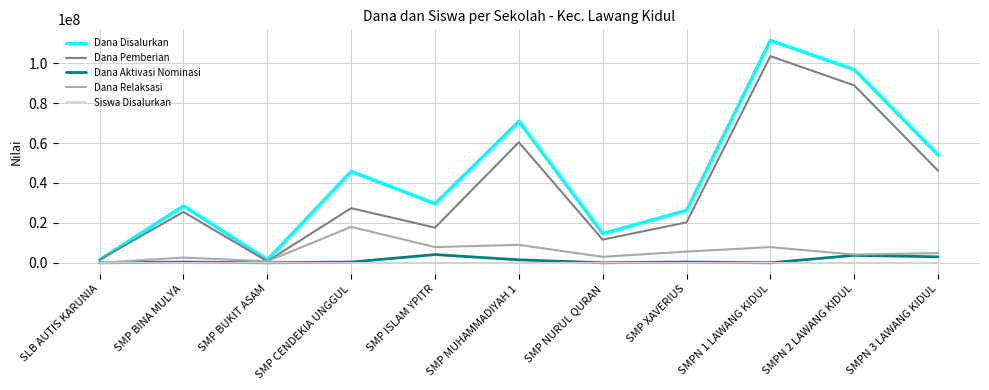

What is the difference between the highest and lowest values at SMPN 3 LAWANG KIDUL?

53999922